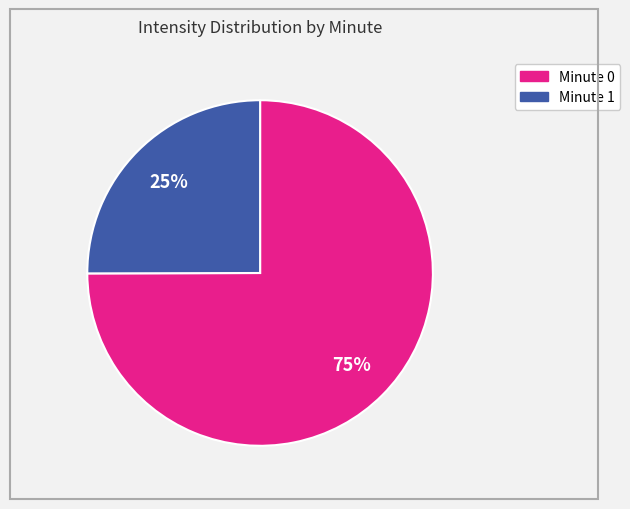

To the nearest percent, what is the difference between the largest and smallest slice percentages?

50%